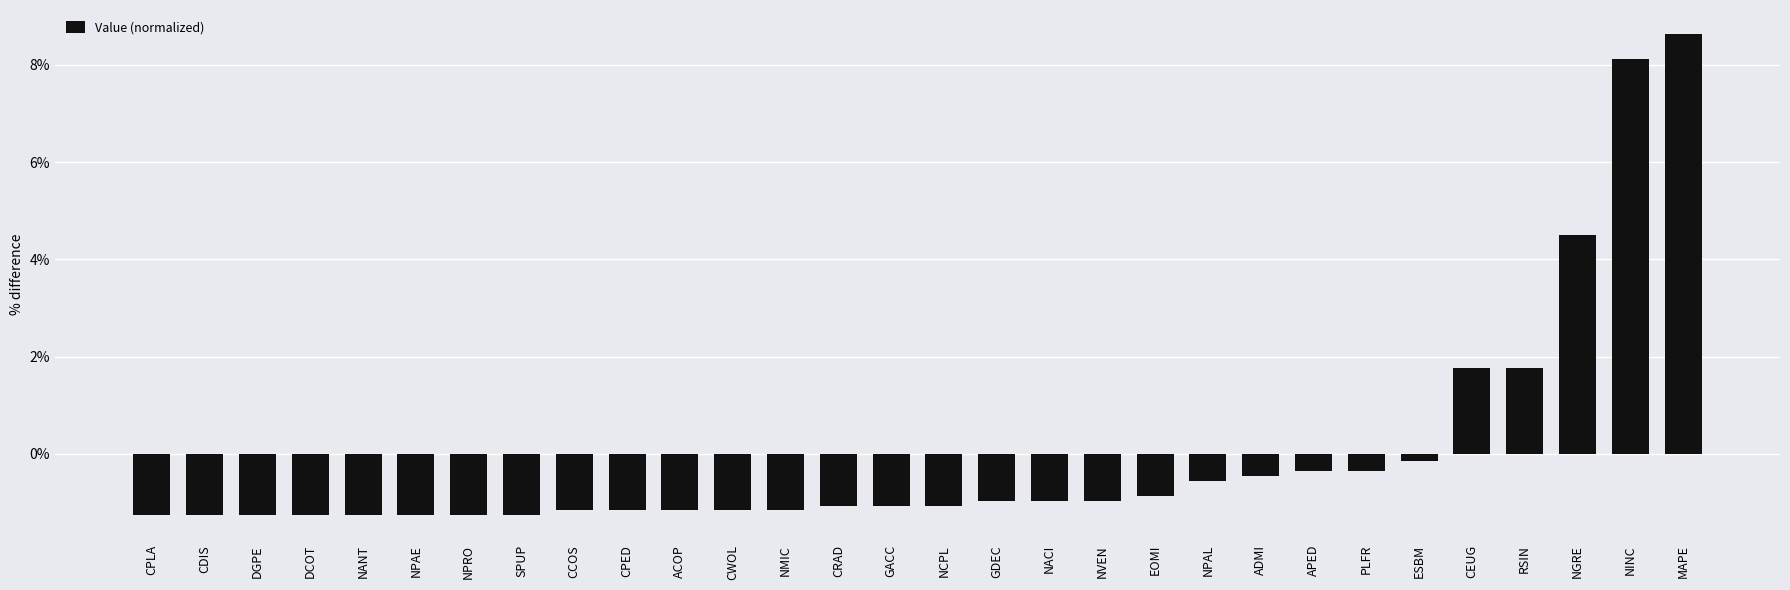

Count the number of data series in this chart.

1